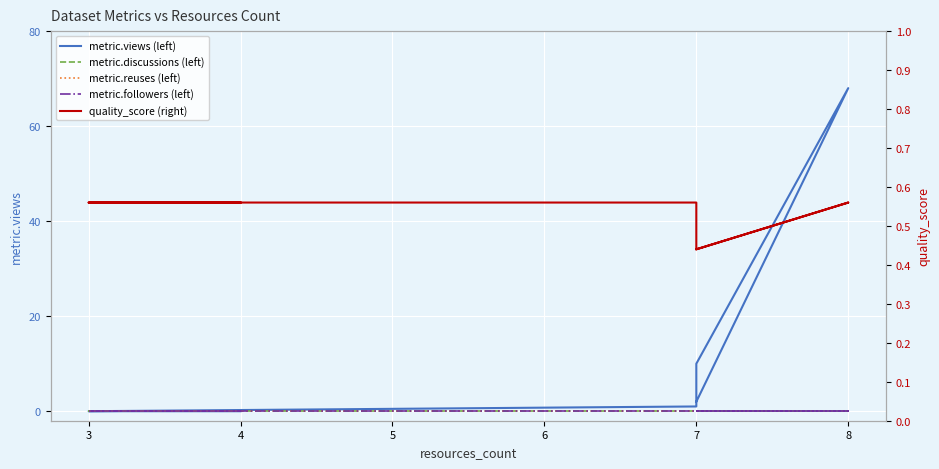

Is this an area chart (filled region under the line)?

No